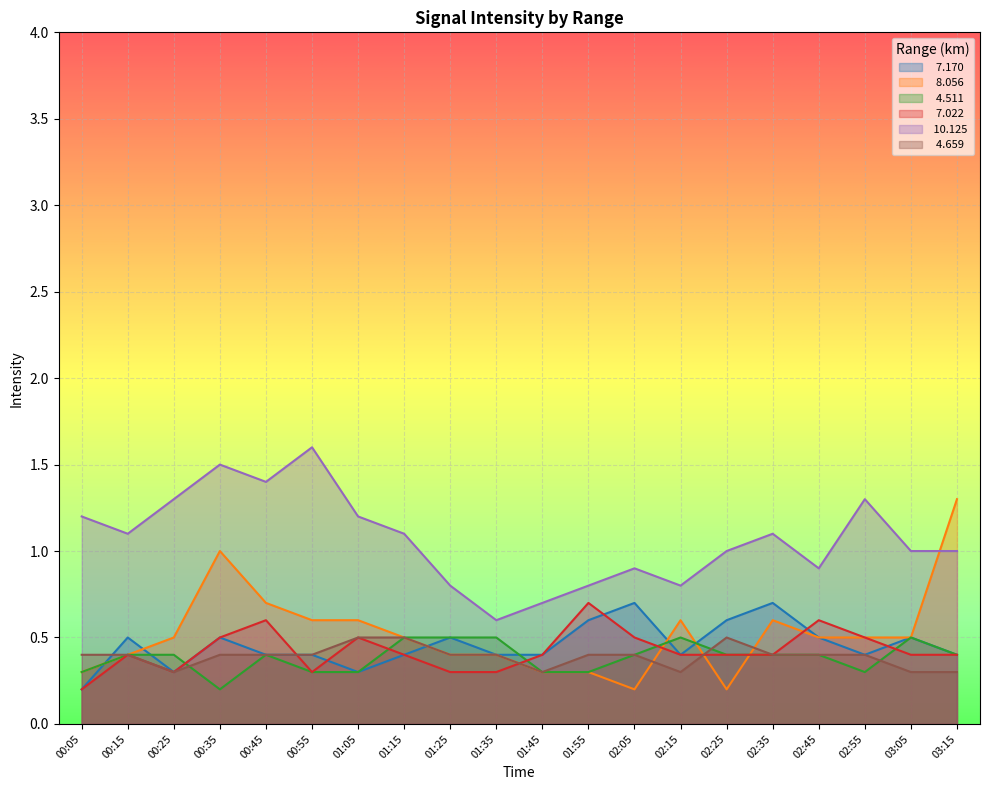

What are all the series names shown in the legend?

  7.170,   8.056,   4.511,   7.022,  10.125,   4.659